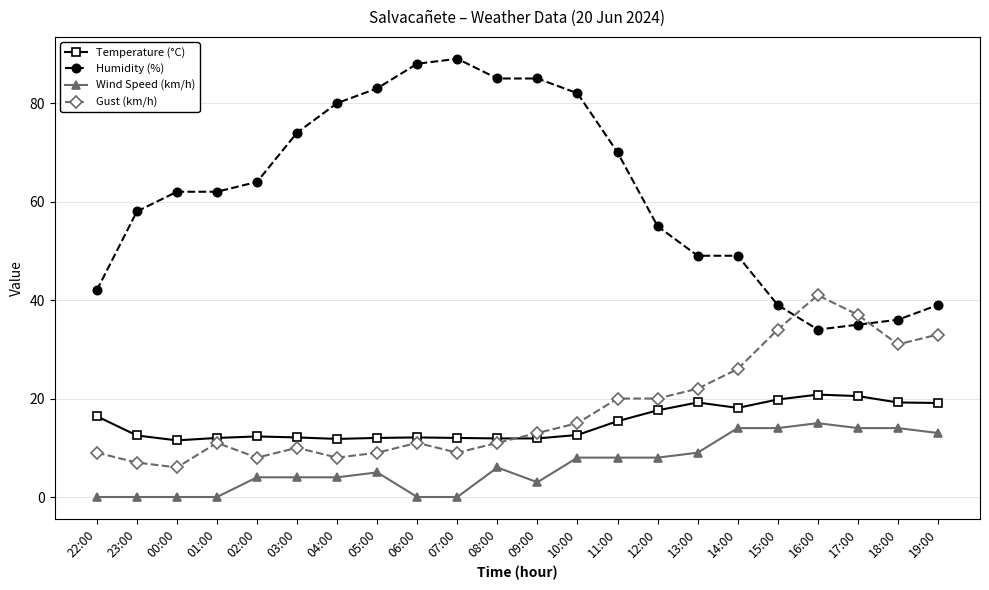

What are all the series names shown in the legend?

Temperature (°C), Humidity (%), Wind Speed (km/h), Gust (km/h)